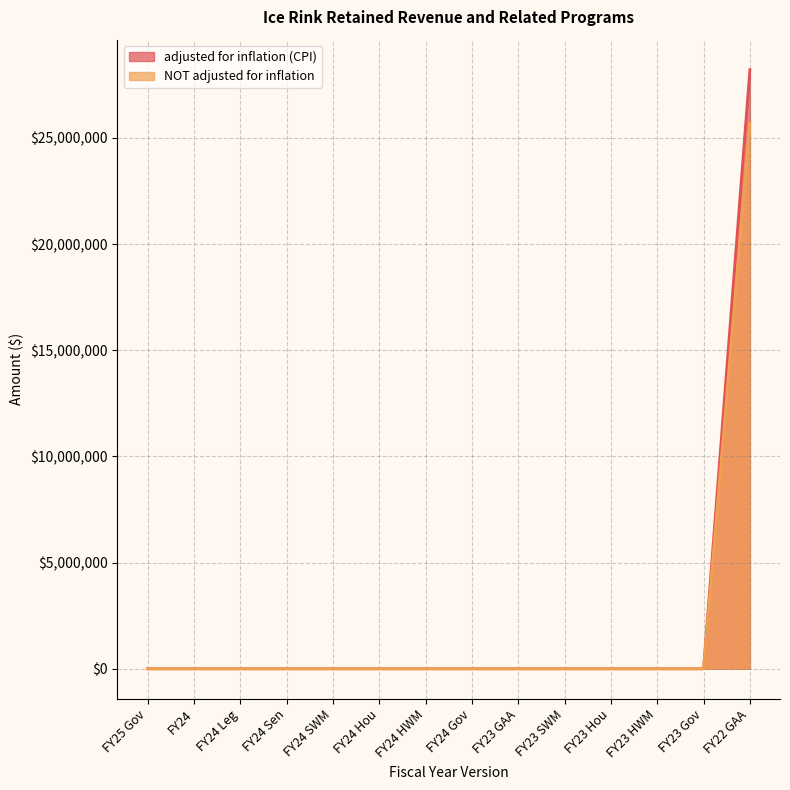

The adjusted for inflation (CPI) series shows -16761708 at FY23 Hou. True or false?

False